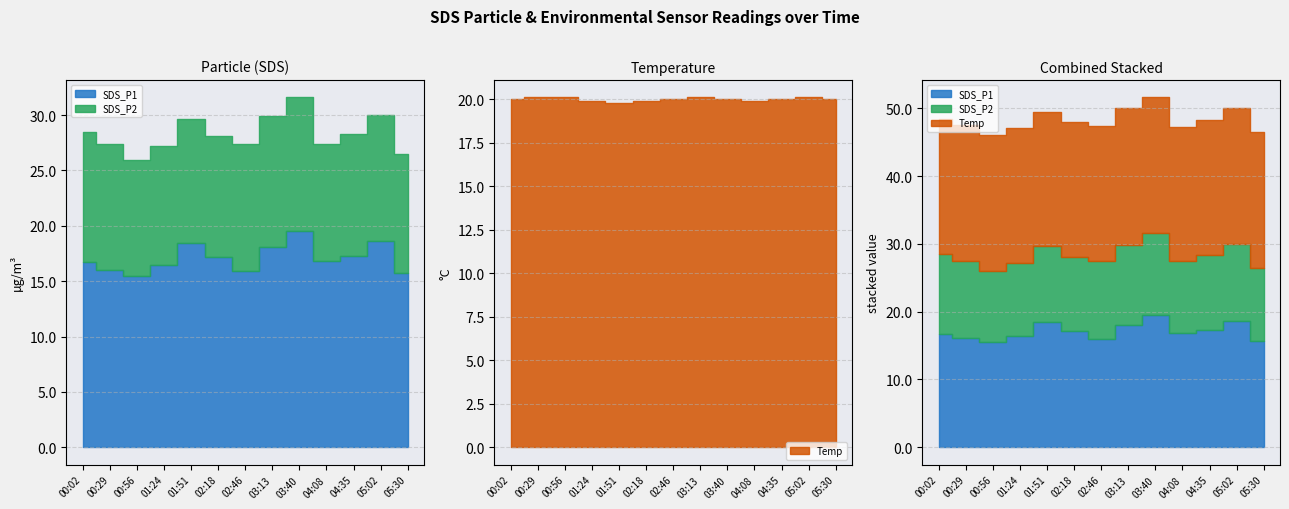

True or false: Humidity and SDS_P1 intersect in this chart.

False